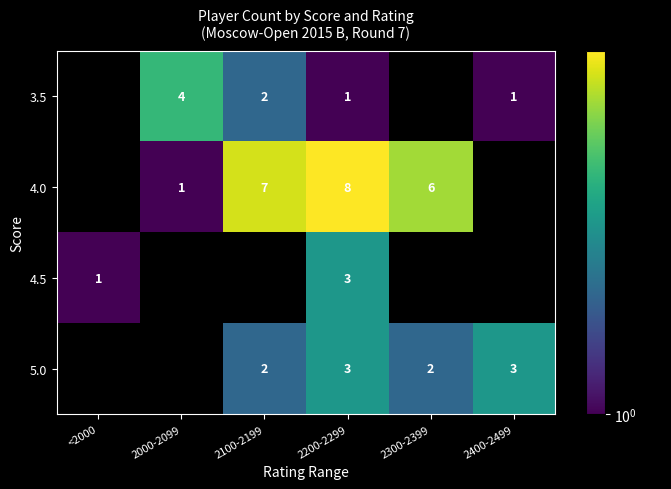

Is the value of 4.5 at 2200-2299 greater than the value of 3.5 at 2400-2499?

Yes